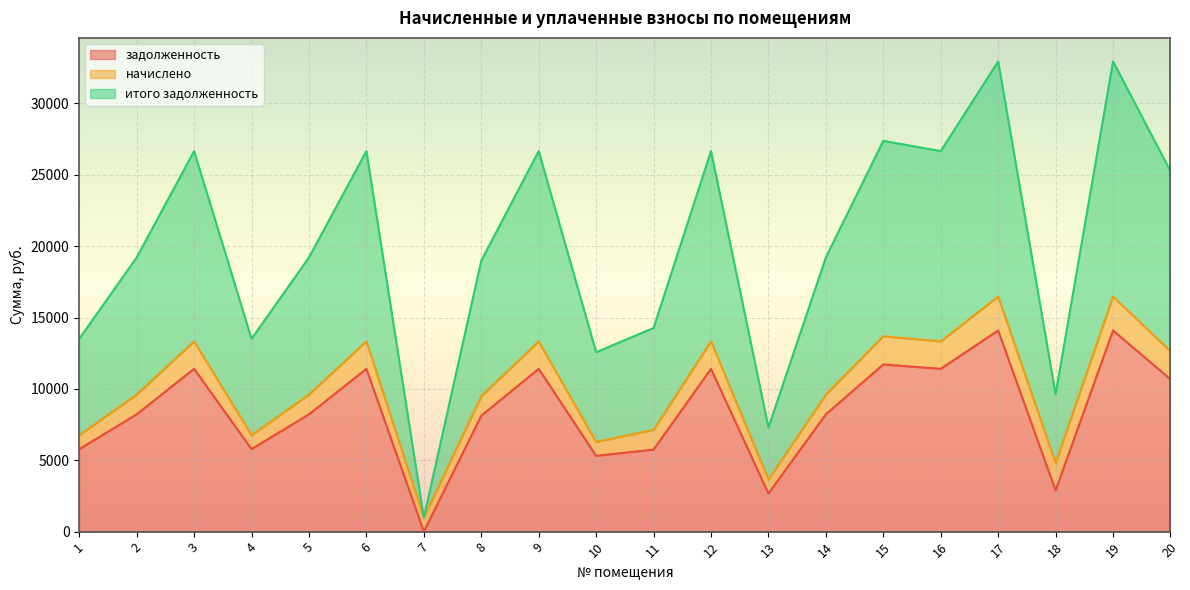

How many data points in задолженность are above 8217?

12